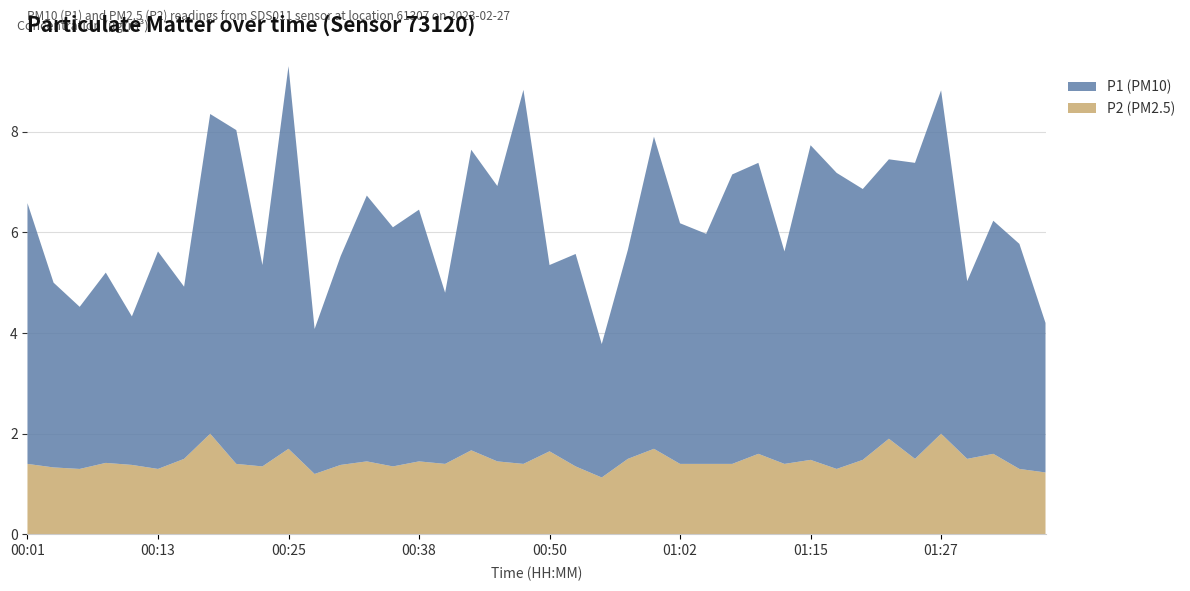

Reading left to right, list all the values displayed in this chart.

P1: 00:01=5.2	00:03=3.7	00:06=3.2	00:08=3.8	00:11=3.0	00:13=4.3	00:16=3.4	00:18=6.3	00:21=6.6	00:23=4.0	00:25=7.6	00:28=2.9	00:30=4.2	00:33=5.3	00:35=4.8	00:38=5.0	00:40=3.4	00:43=6.0	00:45=5.5	00:48=7.4	00:50=3.7	00:52=4.2	00:55=2.6	00:57=4.2	01:00=6.2	01:02=4.8	01:05=4.6	01:07=5.8	01:10=5.8	01:12=4.2	01:15=6.2	01:17=5.9	01:20=5.4	01:22=5.5	01:24=5.9	01:27=6.8	01:29=3.5	01:32=4.6	01:34=4.5	01:37=3.0
P2: 00:01=1.4	00:03=1.3	00:06=1.3	00:08=1.4	00:11=1.4	00:13=1.3	00:16=1.5	00:18=2.0	00:21=1.4	00:23=1.4	00:25=1.7	00:28=1.2	00:30=1.4	00:33=1.4	00:35=1.4	00:38=1.4	00:40=1.4	00:43=1.7	00:45=1.4	00:48=1.4	00:50=1.6	00:52=1.4	00:55=1.1	00:57=1.5	01:00=1.7	01:02=1.4	01:05=1.4	01:07=1.4	01:10=1.6	01:12=1.4	01:15=1.5	01:17=1.3	01:20=1.5	01:22=1.9	01:24=1.5	01:27=2.0	01:29=1.5	01:32=1.6	01:34=1.3	01:37=1.2